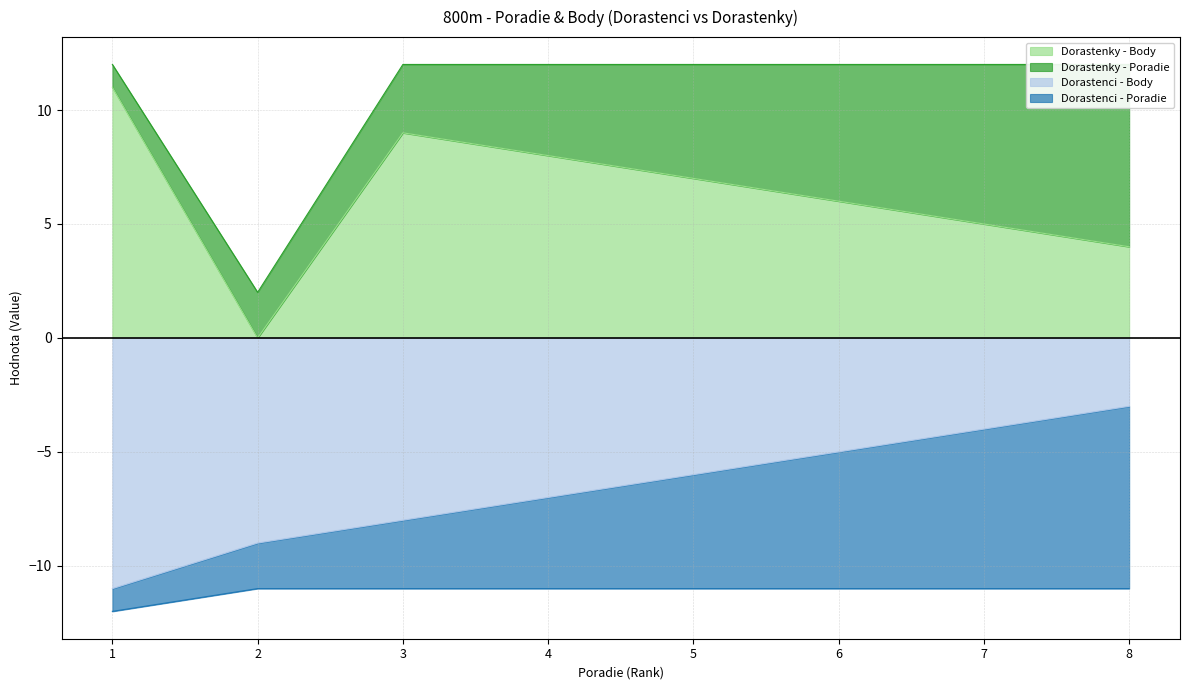

Which series changed the most between 2 and 4?

Dorastenky - Body